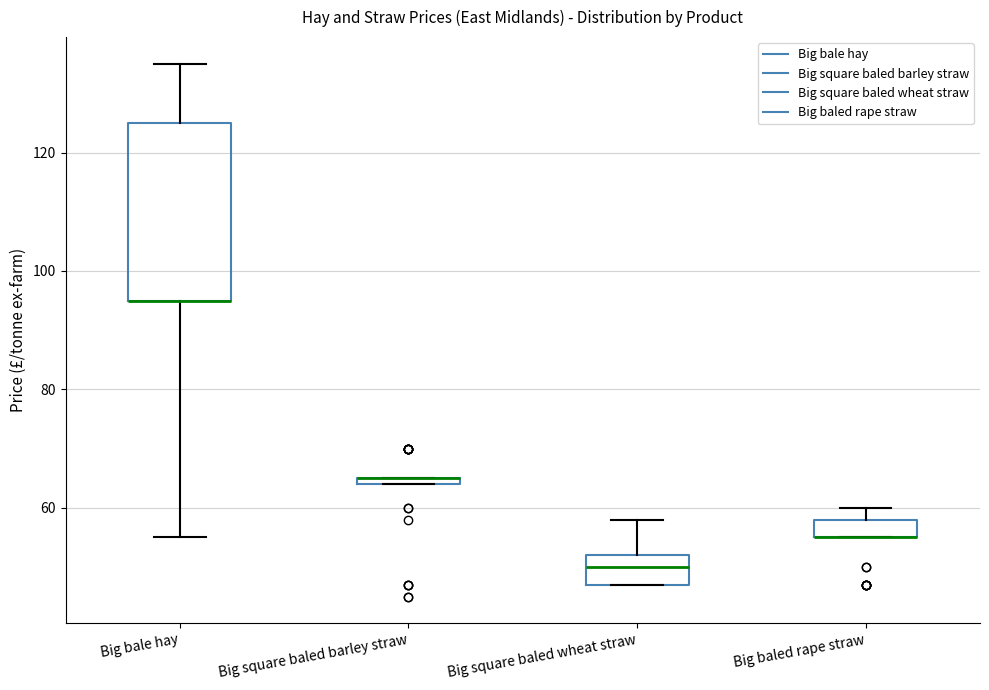

Where is the lower edge of the box for Big bale hay on the y-axis? The values are not printed on the chart, so give them approximately, as read against the axis.

96